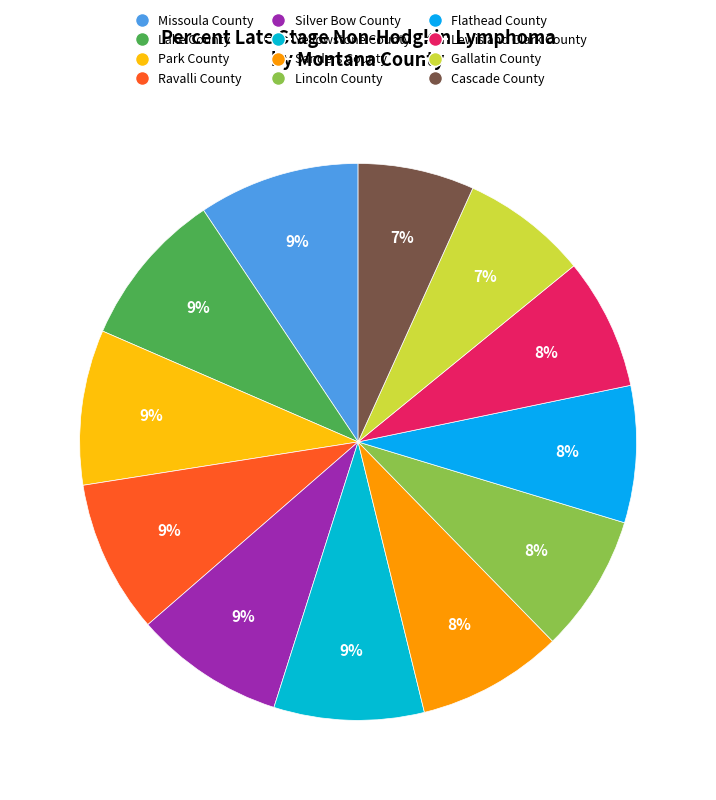

What percentage is the Yellowstone County slice, to the nearest percent?

9%